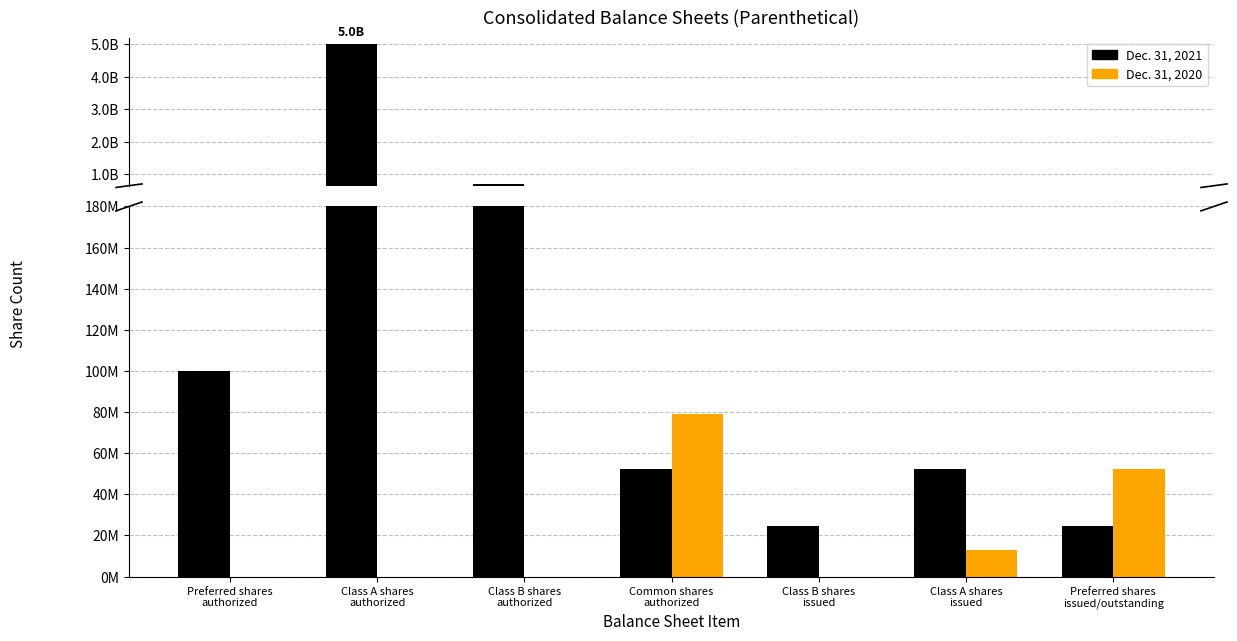

What is the spread (max minus min) of values at Class B shares
authorized?

700000000